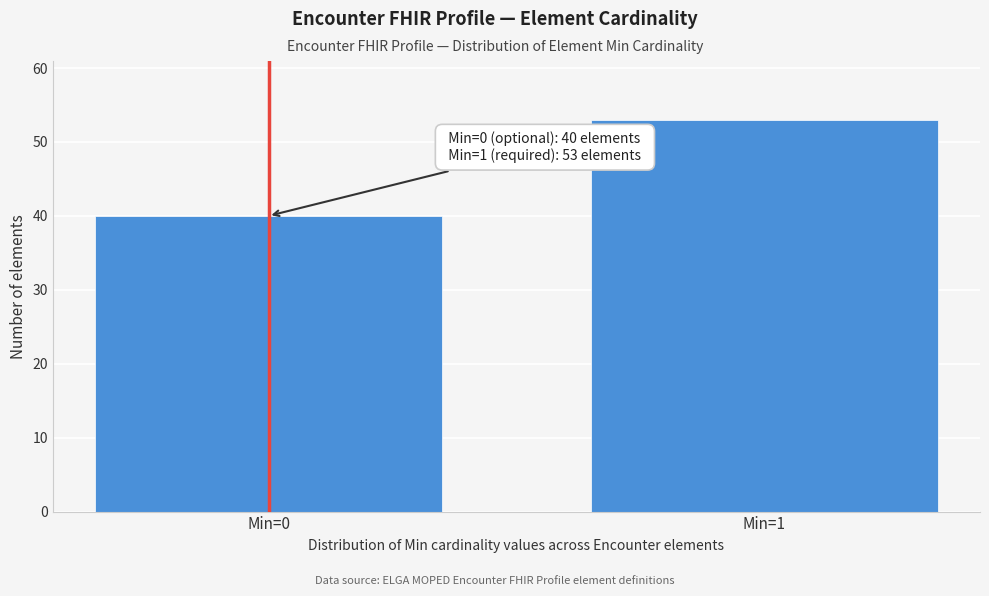

Reading left to right, what are all the values shown in this chart?

Min=0=40	Min=1=53